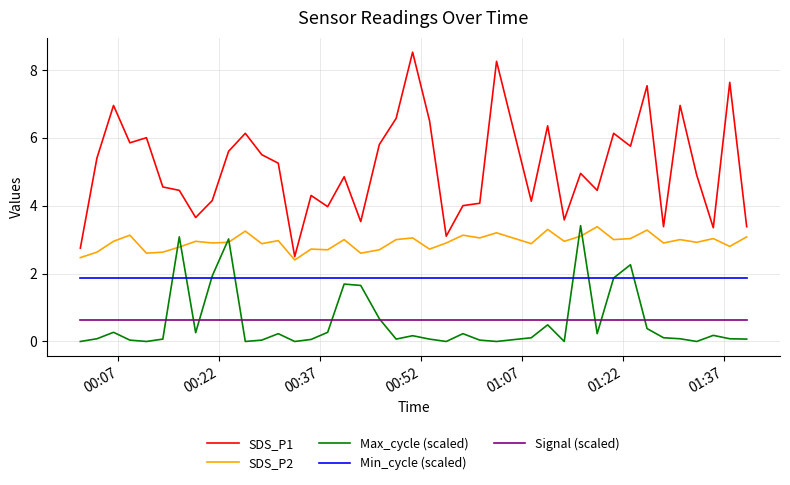

True or false: SDS_P1 and Min_cycle (scaled) intersect in this chart.

False